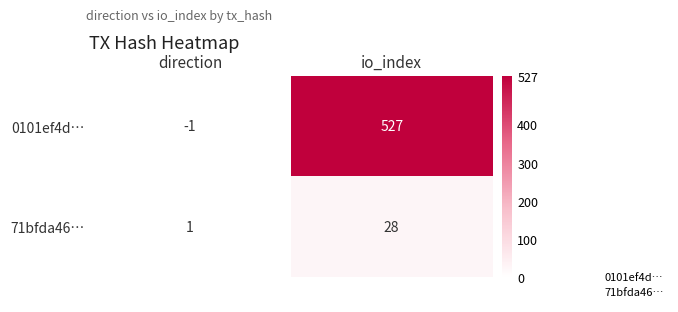

Between direction and io_index, which series saw the biggest shift?

0101ef4d…